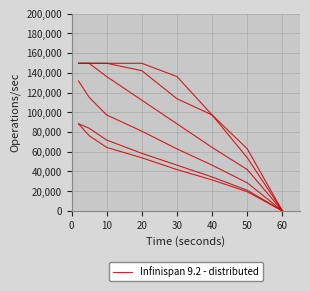

Is it true that the value at 10 is 88026.3?

False